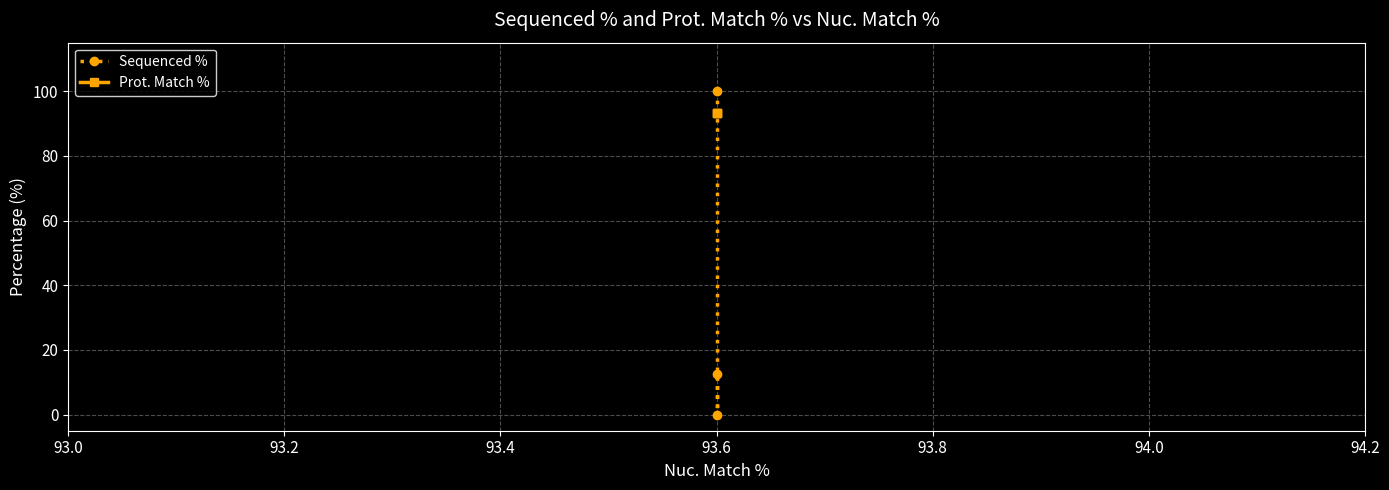

What is the maximum value shown in the chart?

100.0